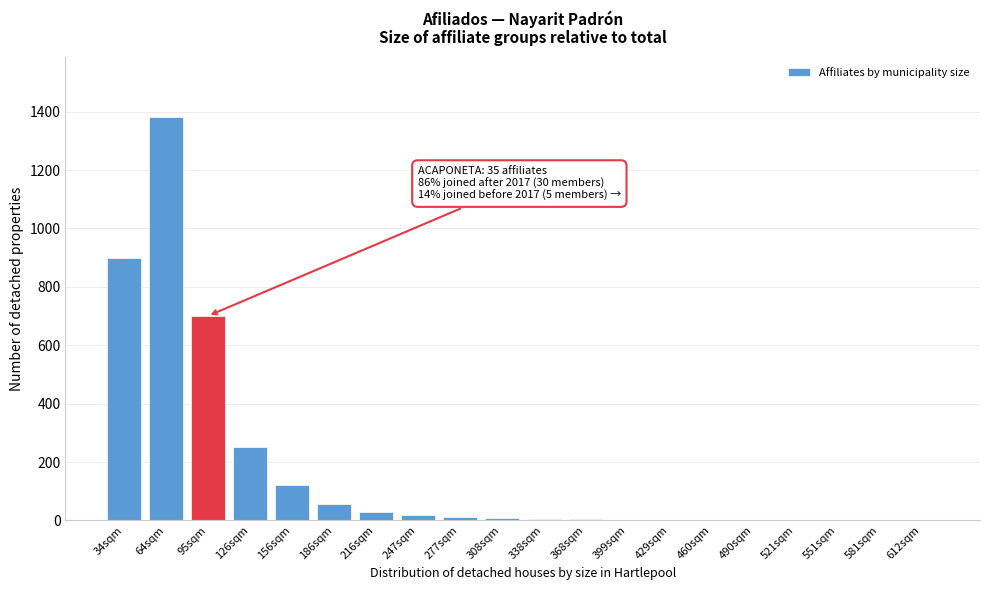

The chart shows a value of 12 at 277sqm. True or false?

True